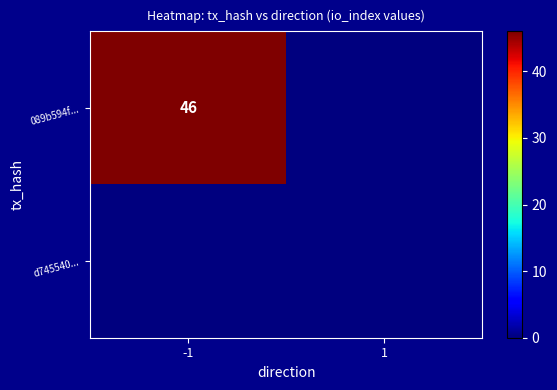

Is it true that 089b594f... equals 12 at -1?

False